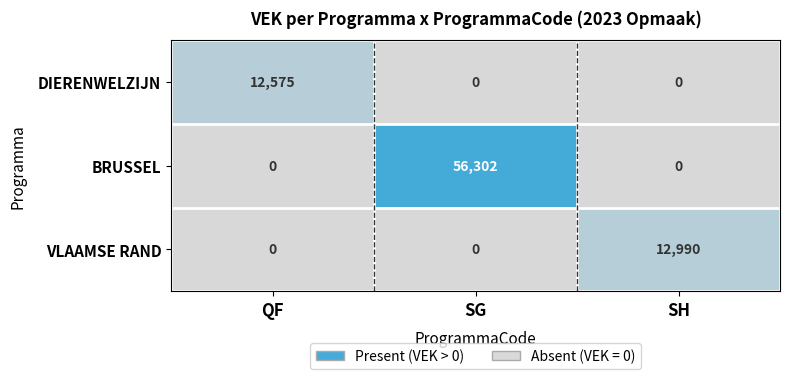

What is the sum of all DIERENWELZIJN values?

12575